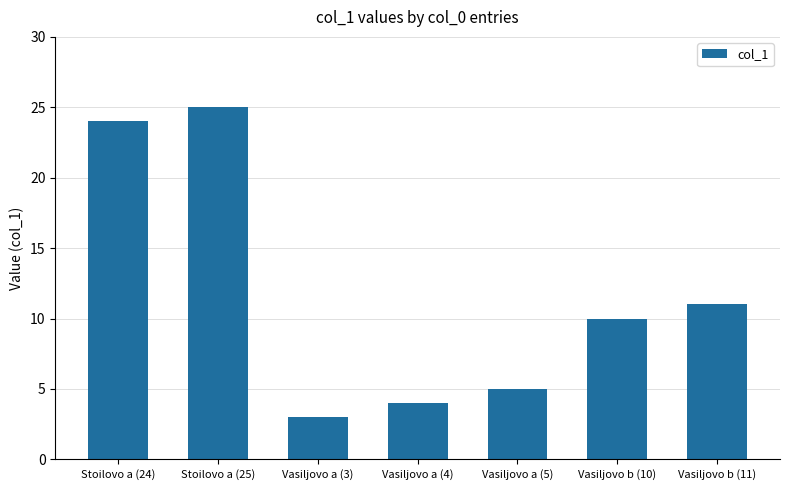

What is the sum of all values?

82